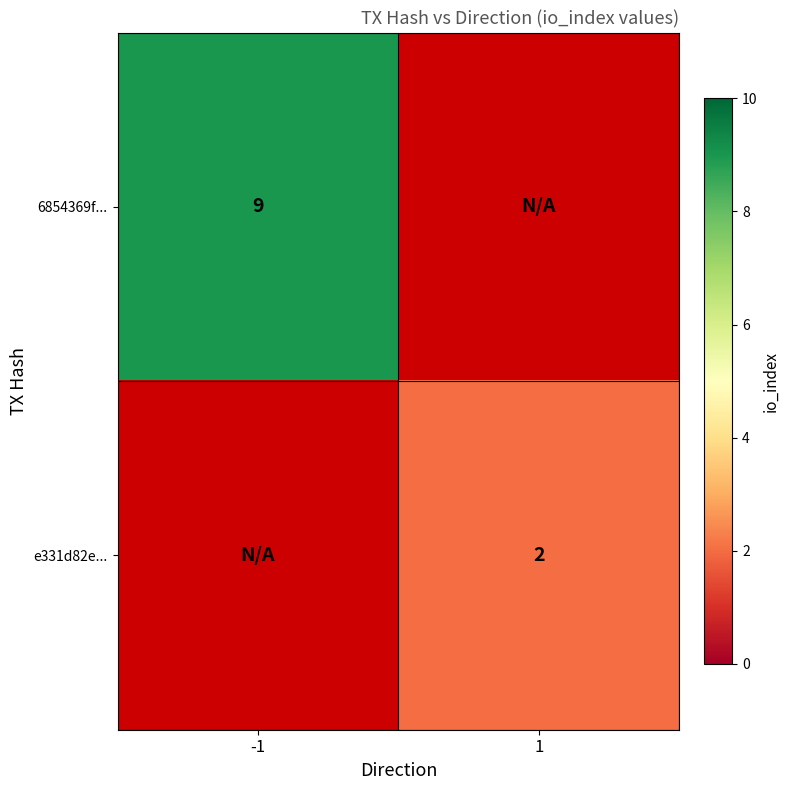

Is the value of 6854369f... at -1 greater than the value of e331d82e... at 1?

Yes